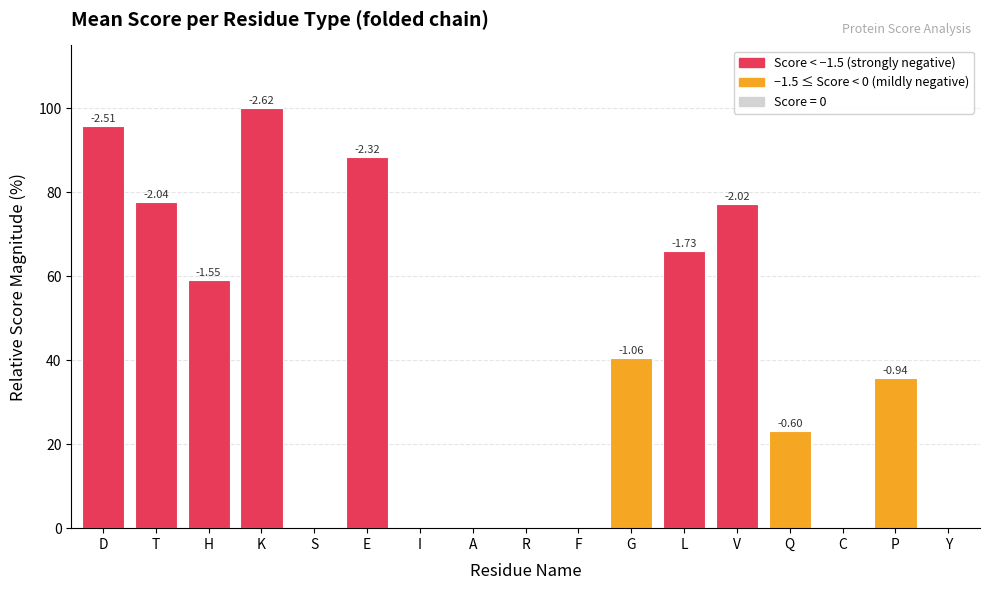

Is it true that the value at L is 21.7?

False